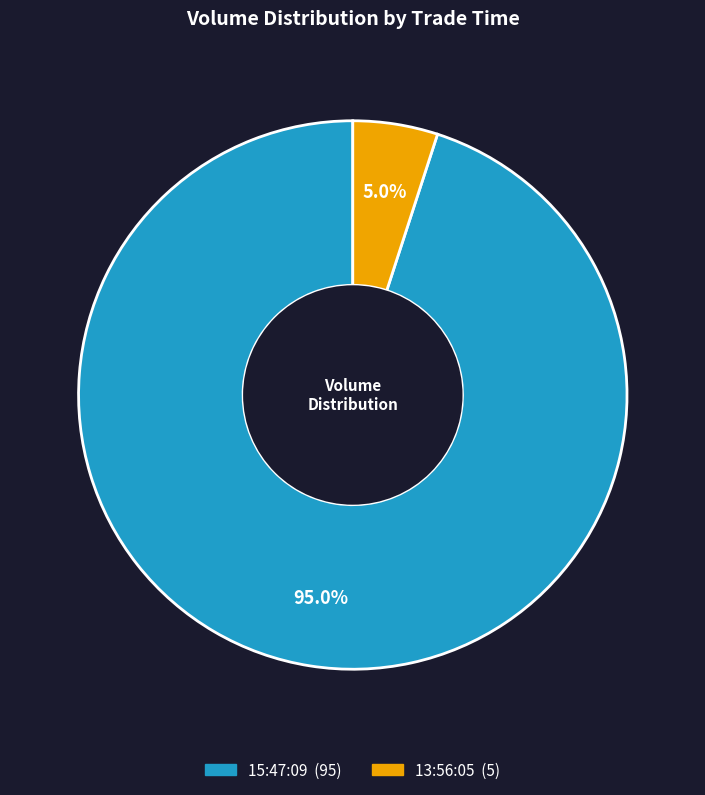

Rank the categories by value from highest to lowest.

15:47:09, 13:56:05